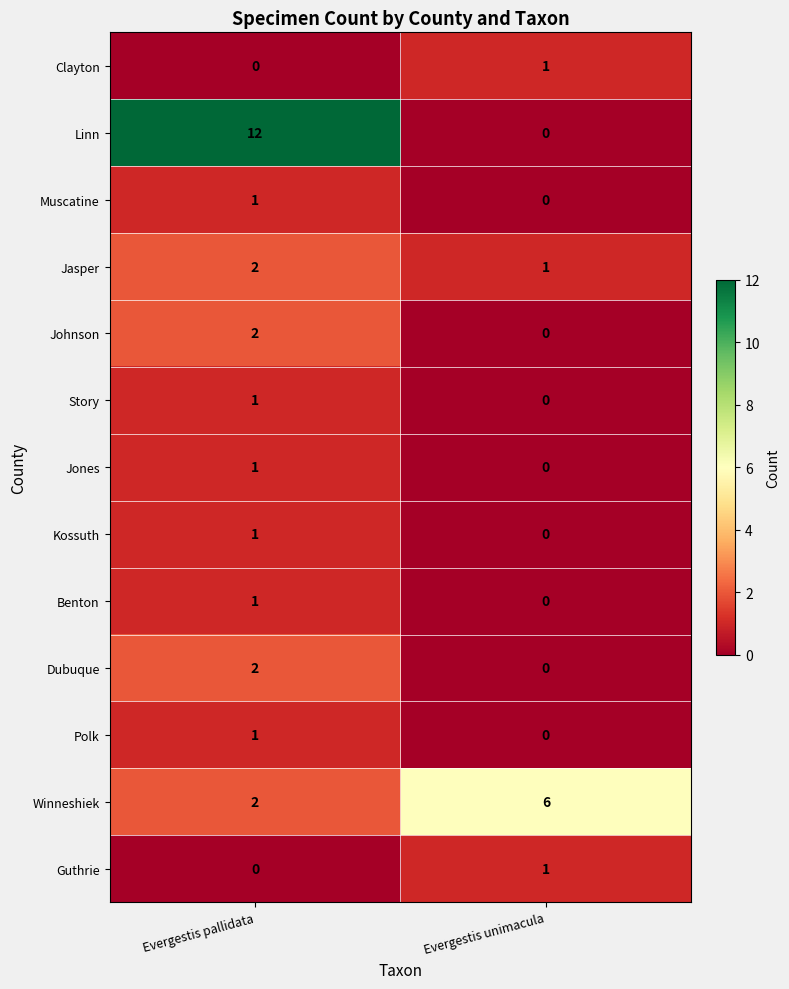

What is the spread (max minus min) of values at Evergestis pallidata?

12